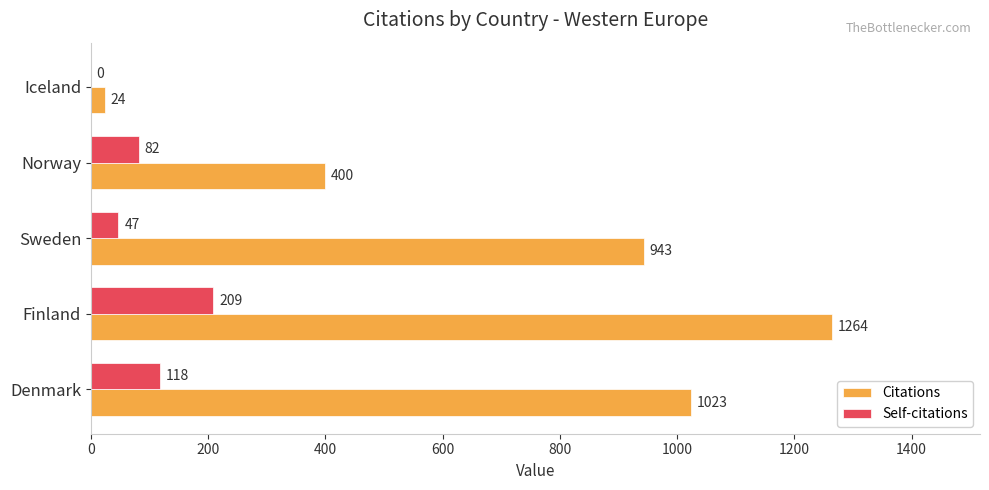

How many data points does each series have?

5